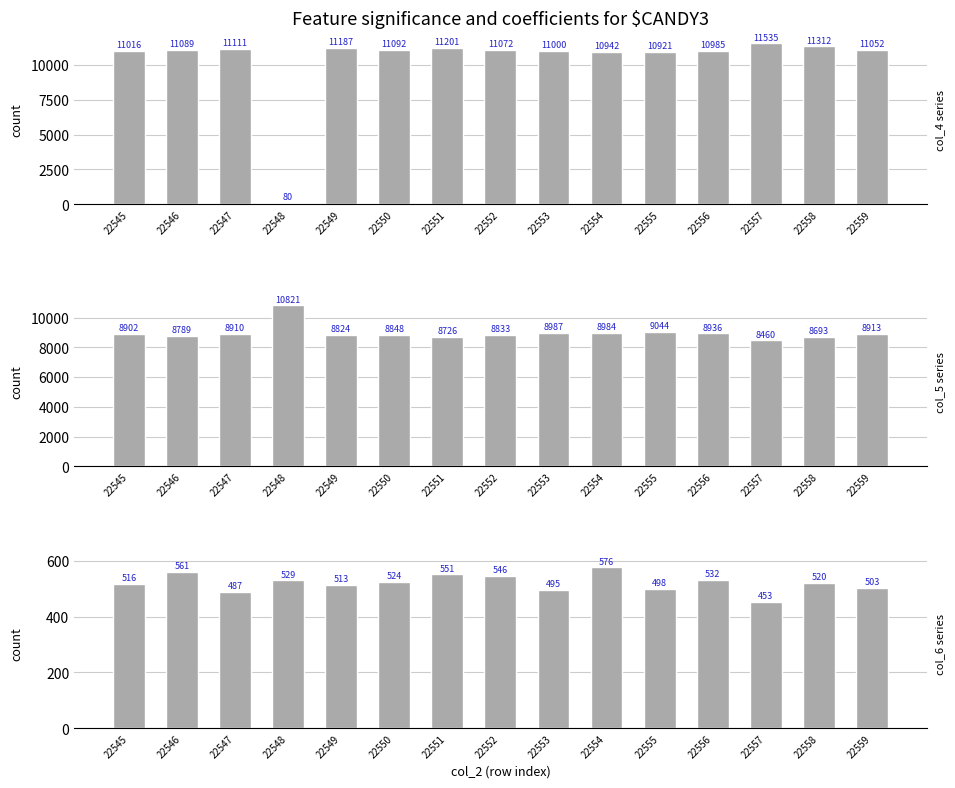

At how many categories does at least one series exceed 3468?

15